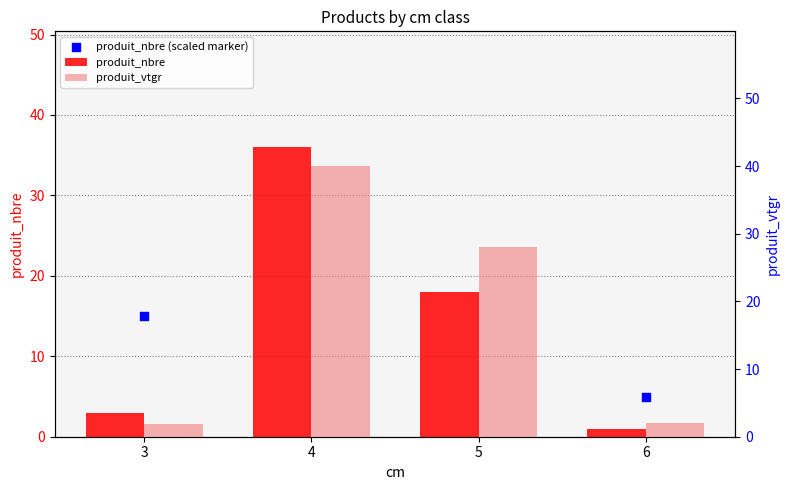

What are all the series names shown in the legend?

produit_nbre, produit_nbre (scaled marker), produit_vtgr